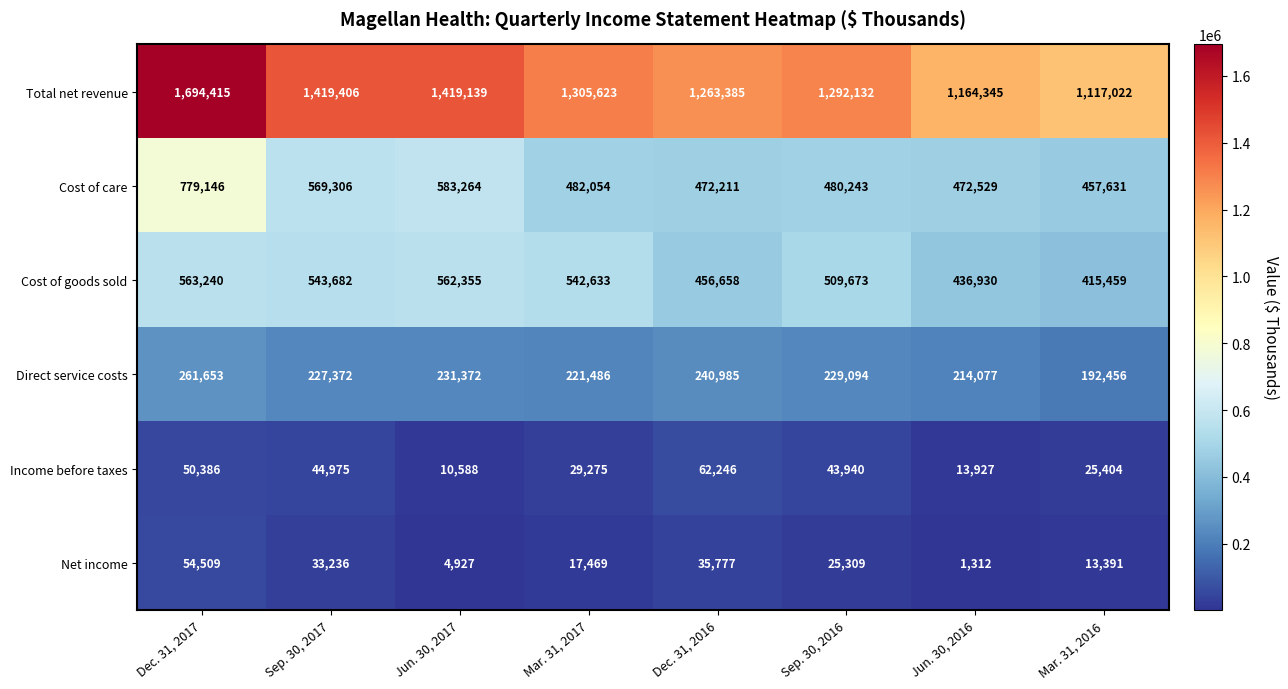

At how many categories does at least one series exceed 1592760?

1